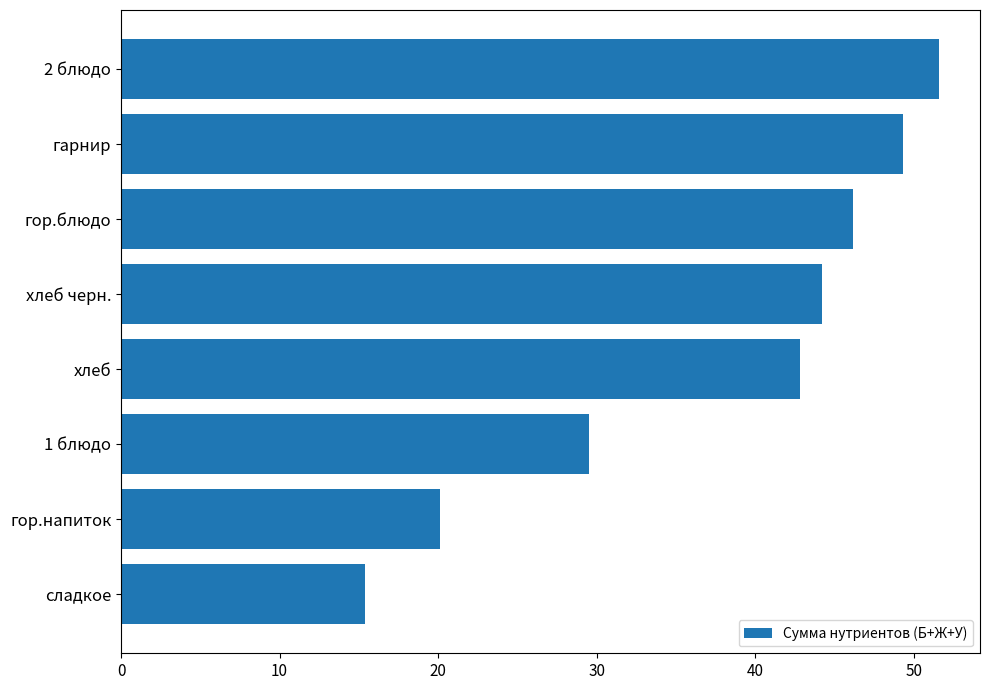

How many categories are shown in the chart?

8